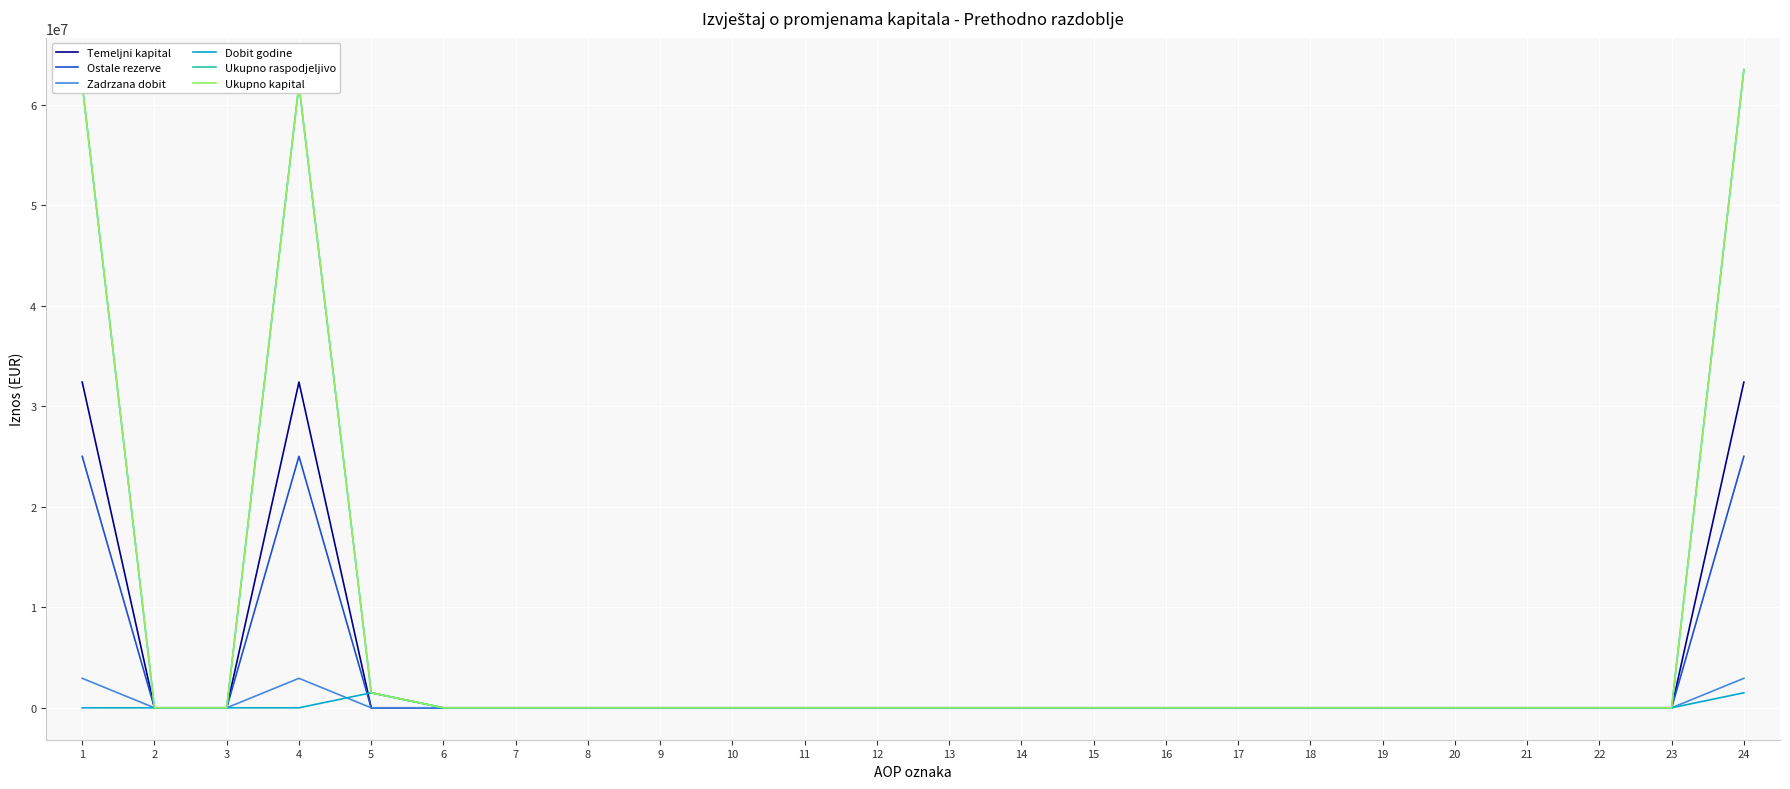

Is this an area chart (filled region under the line)?

No